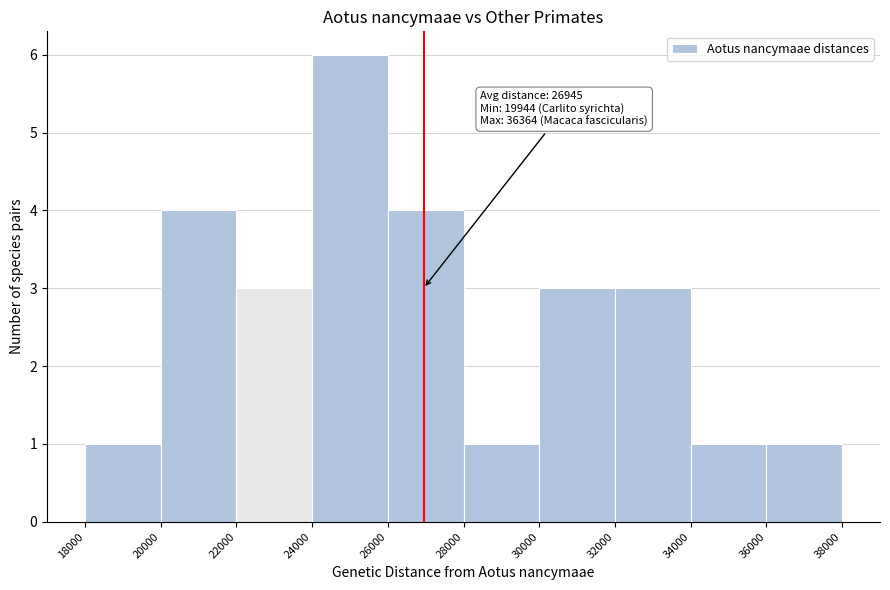

Over which range of the x-axis is the bar tallest?

24000 to 26000